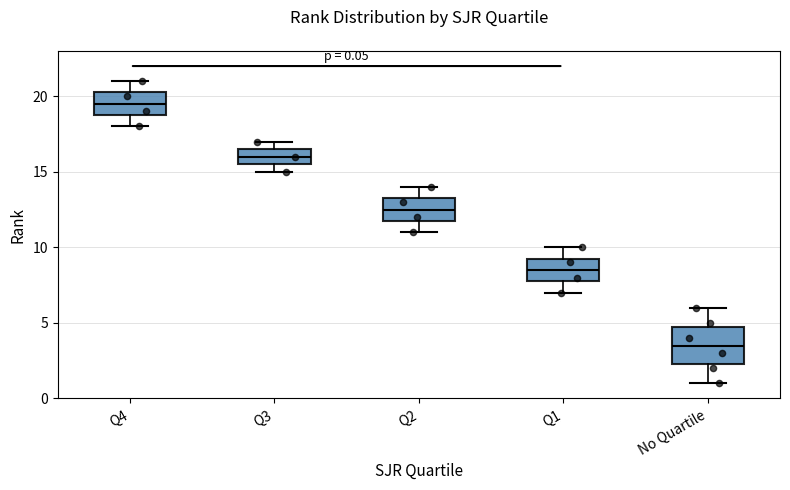

Which box's median line is the lowest?

No Quartile